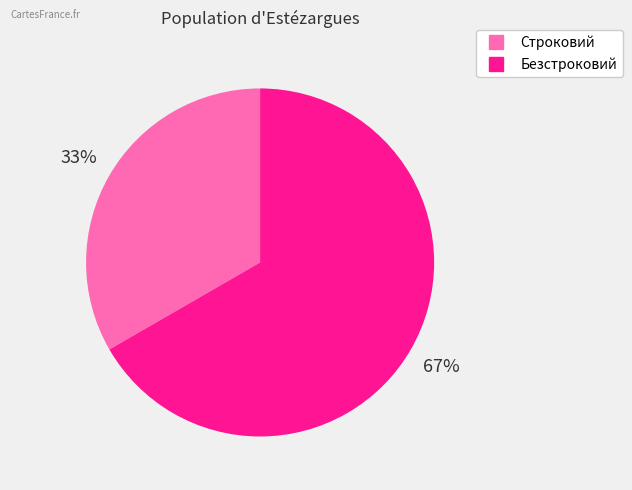

How many slices are in this pie chart?

2